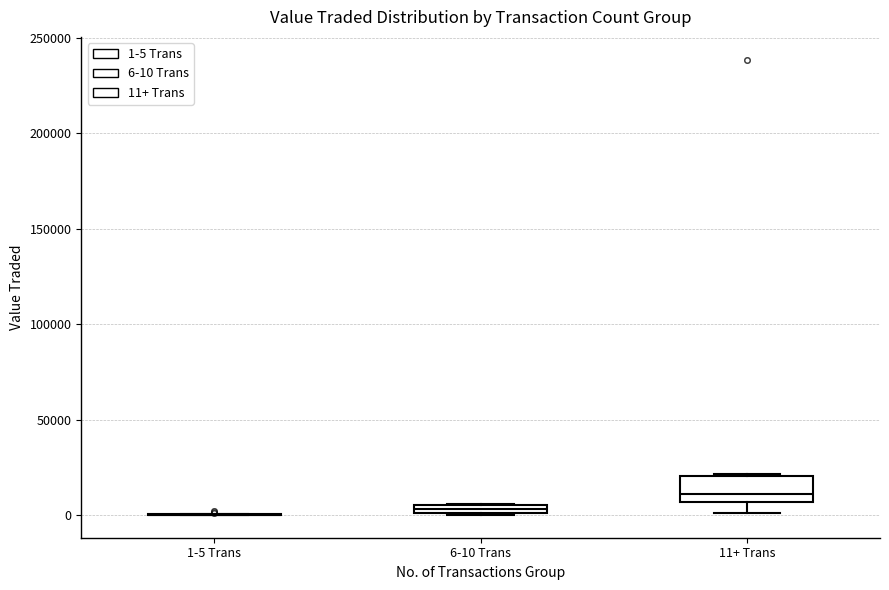

Where does the lower whisker of the box for 11+ Trans end on the y-axis? The values are not printed on the chart, so give them approximately, as read against the axis.

0